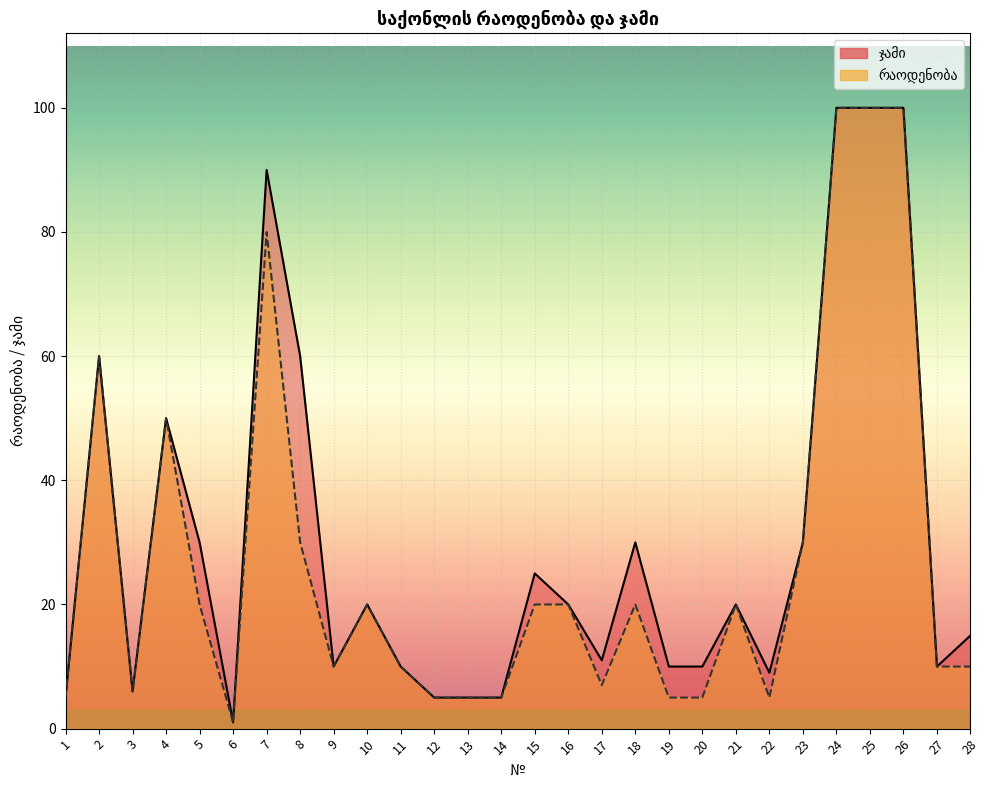

At 23, list the series in order from largest to smallest.

რაოდენობა, ჯამი